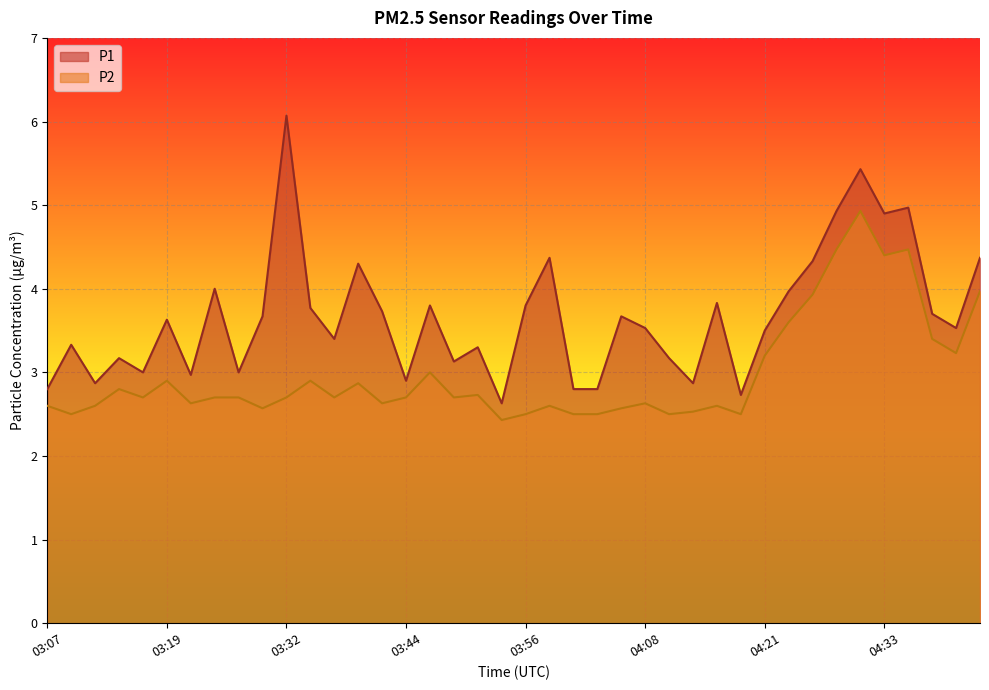

At which category does the chart reach its peak across all series?

03:32